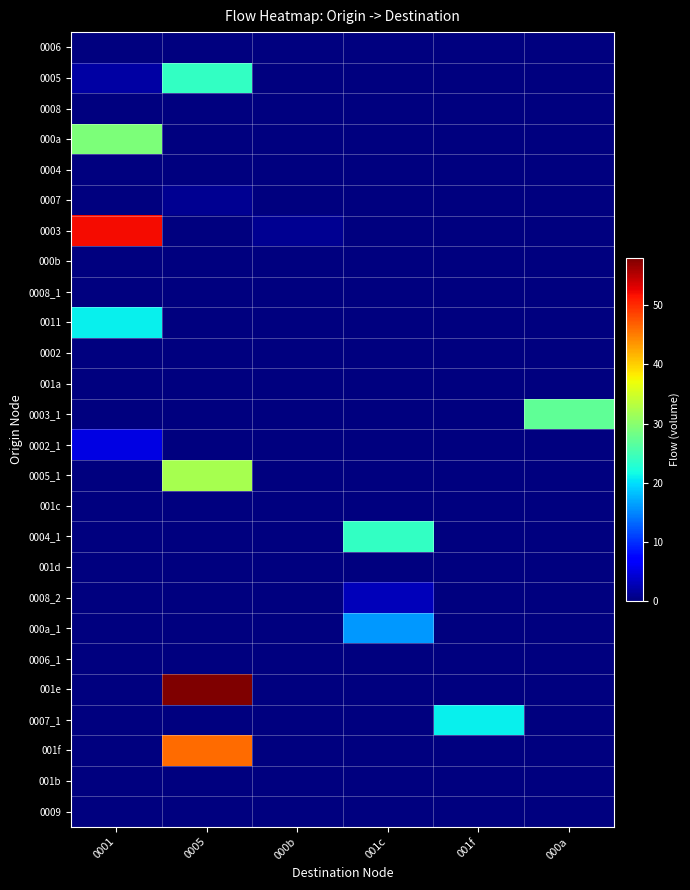

Reading left to right, extract all data points from this chart.

0006: 0001=0	0005=0	000b=0	001c=0	001f=0	000a=0
0005: 0001=2	0005=24	000b=0	001c=0	001f=0	000a=0
0008: 0001=0	0005=0	000b=0	001c=0	001f=0	000a=0
000a: 0001=29	0005=0	000b=0	001c=0	001f=0	000a=0
0004: 0001=0	0005=0	000b=0	001c=0	001f=0	000a=0
0007: 0001=0	0005=1	000b=0	001c=0	001f=0	000a=0
0003: 0001=52	0005=0	000b=1	001c=0	001f=0	000a=0
000b: 0001=0	0005=0	000b=0	001c=0	001f=0	000a=0
0008_1: 0001=0	0005=0	000b=0	001c=0	001f=0	000a=0
0011: 0001=21	0005=0	000b=0	001c=0	001f=0	000a=0
0002: 0001=0	0005=0	000b=0	001c=0	001f=0	000a=0
001a: 0001=0	0005=0	000b=0	001c=0	001f=0	000a=0
0003_1: 0001=0	0005=0	000b=0	001c=0	001f=0	000a=27
0002_1: 0001=5	0005=0	000b=0	001c=0	001f=0	000a=0
0005_1: 0001=0	0005=32	000b=0	001c=0	001f=0	000a=0
001c: 0001=0	0005=0	000b=0	001c=0	001f=0	000a=0
0004_1: 0001=0	0005=0	000b=0	001c=24	001f=0	000a=0
001d: 0001=0	0005=0	000b=0	001c=0	001f=0	000a=0
0008_2: 0001=0	0005=0	000b=0	001c=3	001f=0	000a=0
000a_1: 0001=0	0005=0	000b=0	001c=16	001f=0	000a=0
0006_1: 0001=0	0005=0	000b=0	001c=0	001f=0	000a=0
001e: 0001=0	0005=58	000b=0	001c=0	001f=0	000a=0
0007_1: 0001=0	0005=0	000b=0	001c=0	001f=21	000a=0
001f: 0001=0	0005=46	000b=0	001c=0	001f=0	000a=0
001b: 0001=0	0005=0	000b=0	001c=0	001f=0	000a=0
0009: 0001=0	0005=0	000b=0	001c=0	001f=0	000a=0